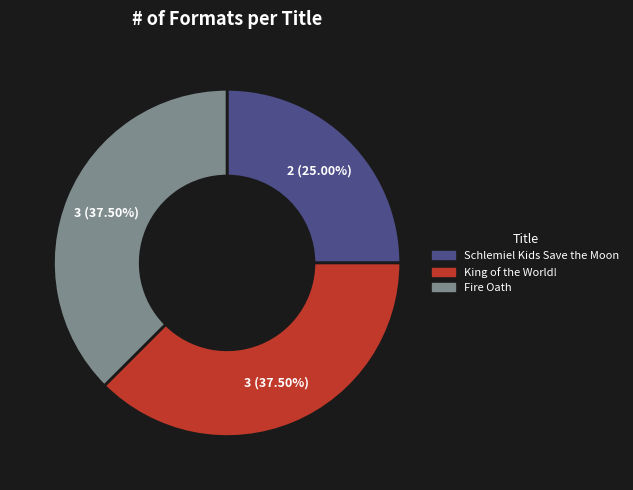

Approximately how many times larger is the value at King of the World! compared to Schlemiel Kids Save the Moon?

1.5